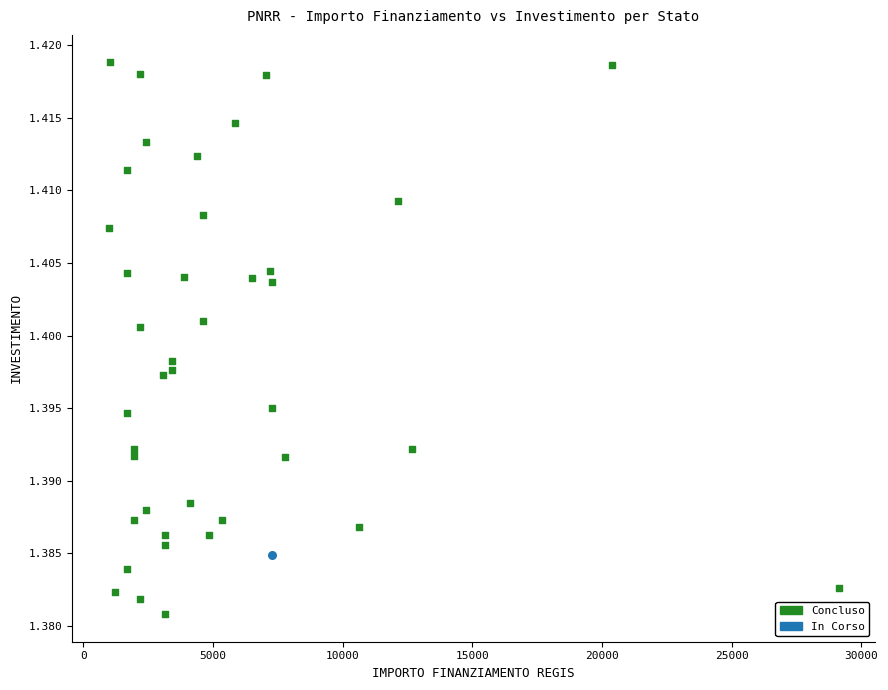

What are all the series names shown in the legend?

Concluso, In Corso